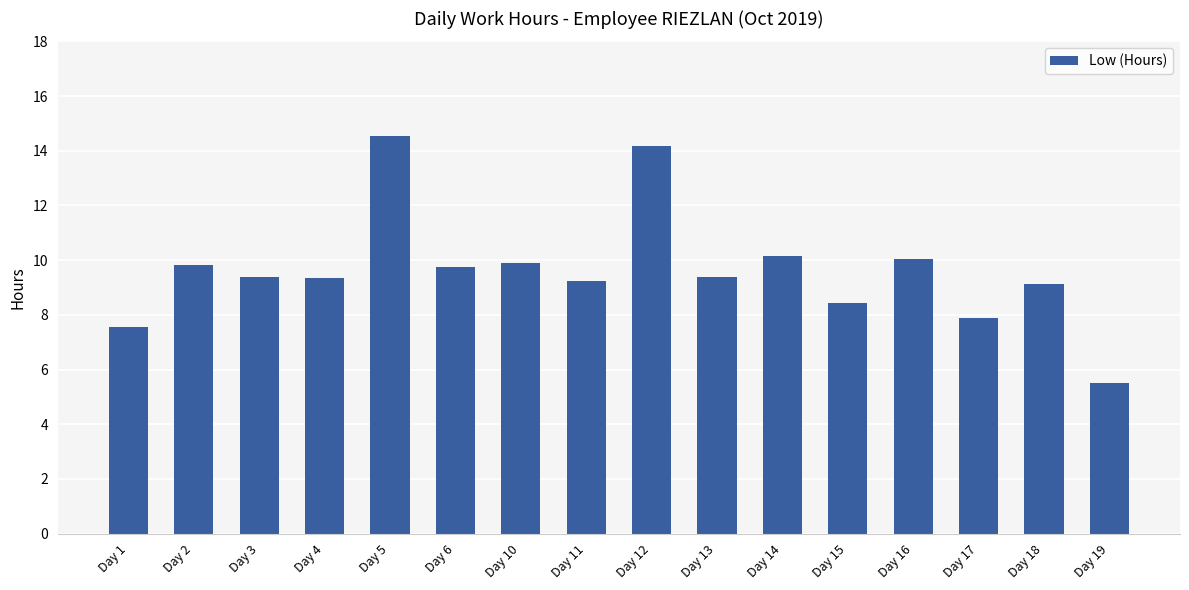

What is the smallest value displayed?

5.5